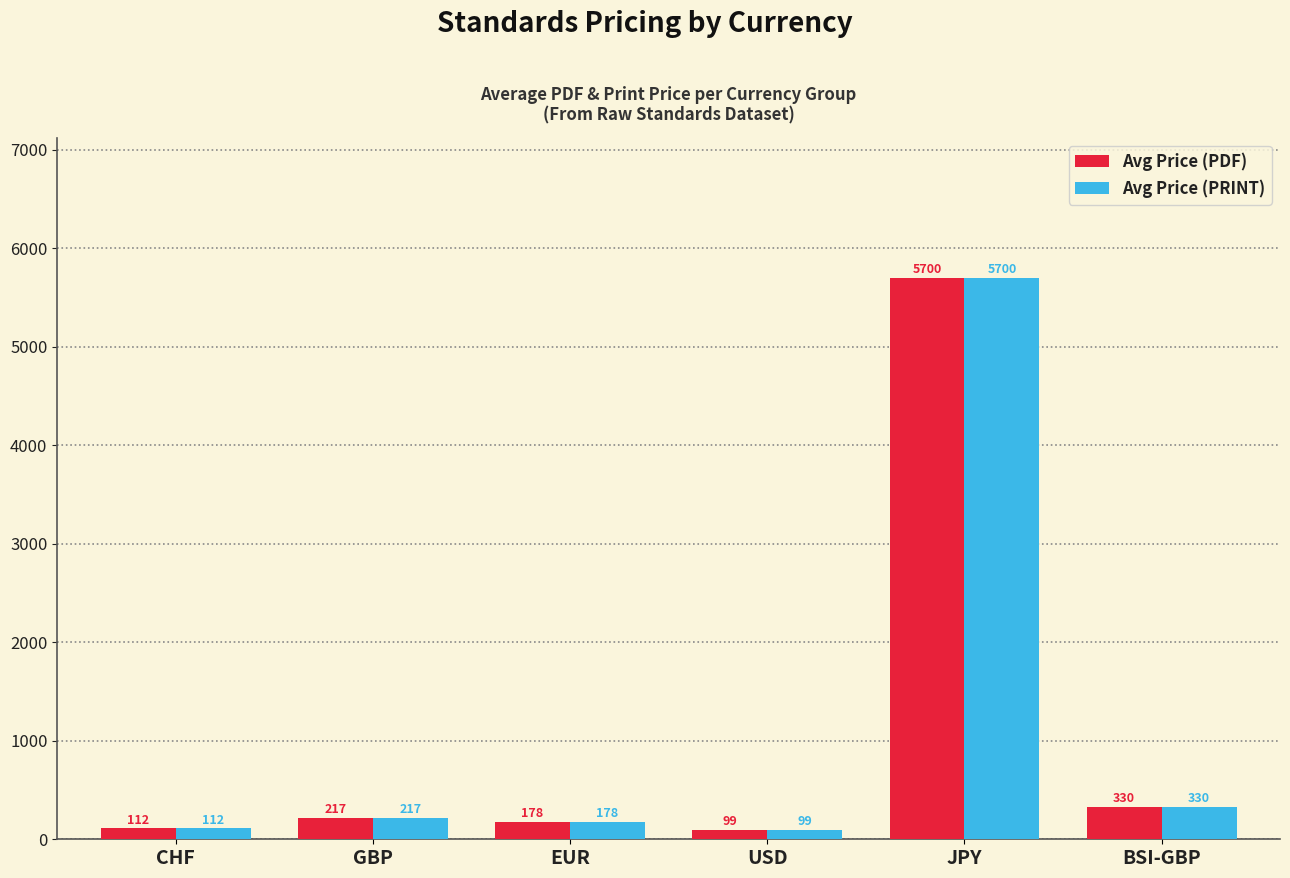

What are all the series names shown in the legend?

Avg Price (PDF), Avg Price (PRINT)